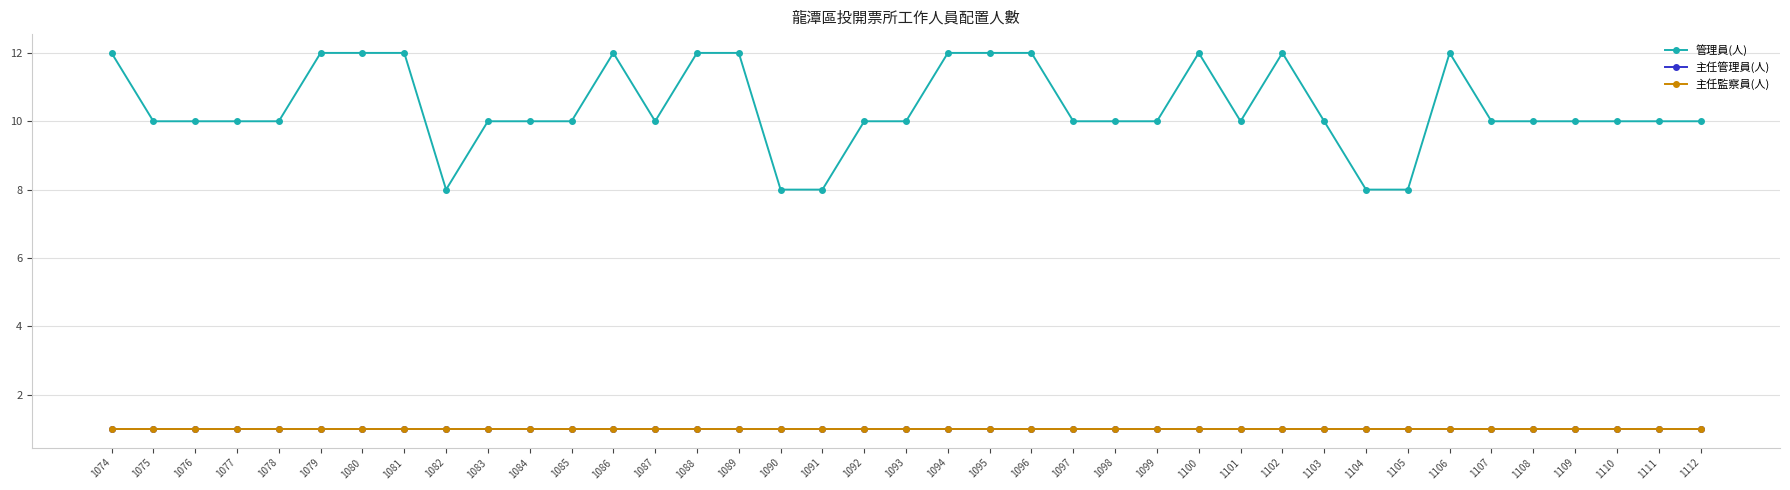

True or false: 主任監察員(人) and 管理員(人) intersect in this chart.

False